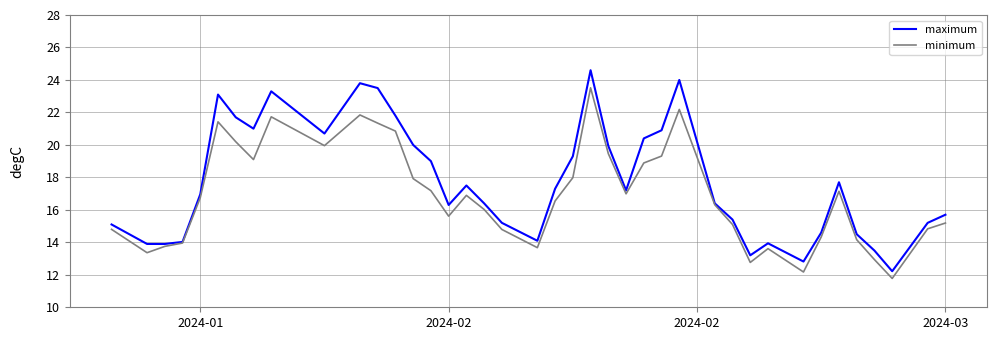

What is the highest value of the maximum series?

24.6